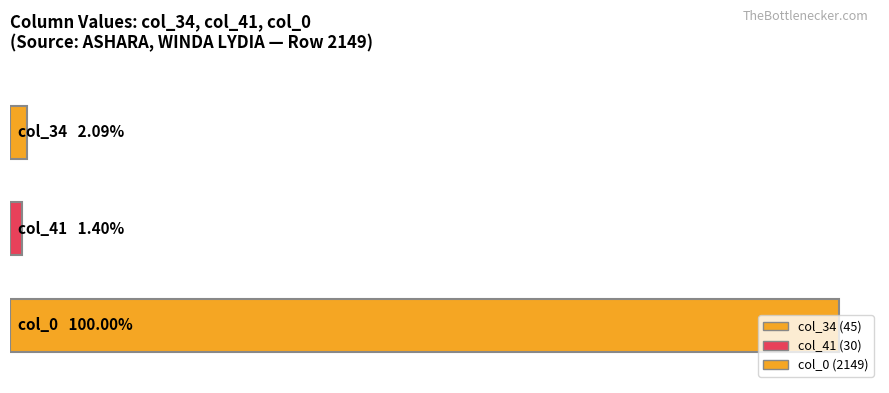

Is it true that the value at col_0 (2149) is 663?

False